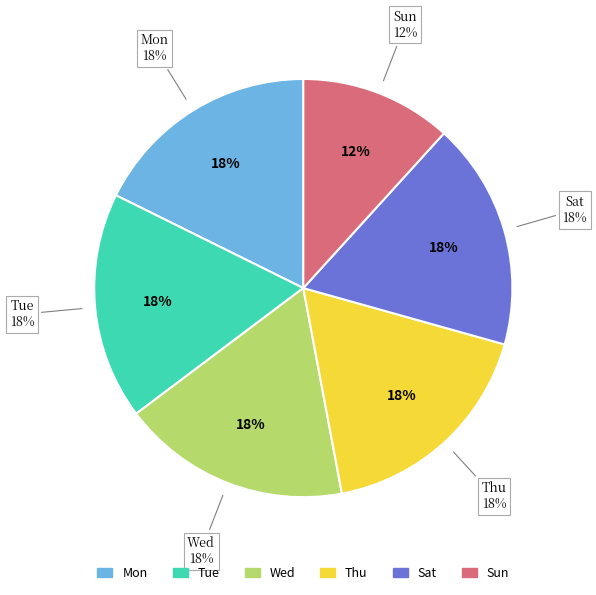

Which has a higher value, Thu or Sun?

Thu